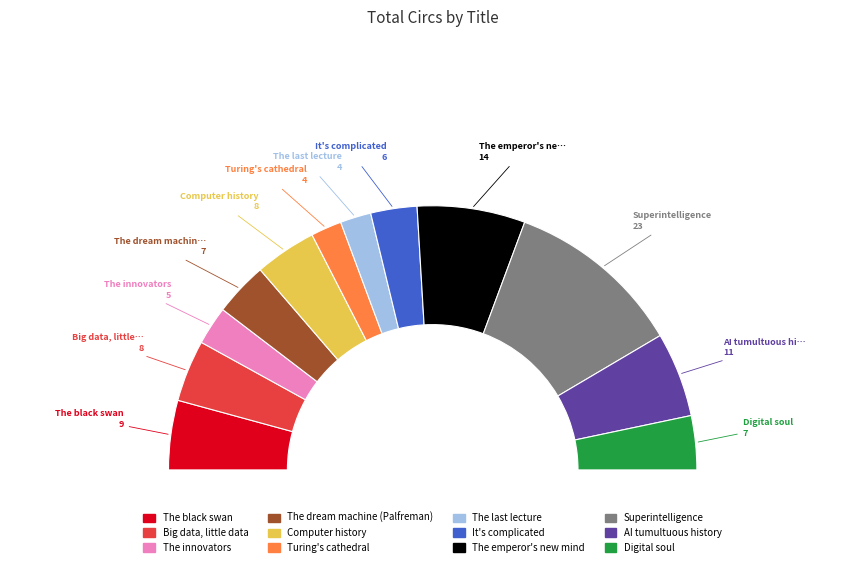

To the nearest percent, what is the difference between the largest and smallest slice percentages?

18%